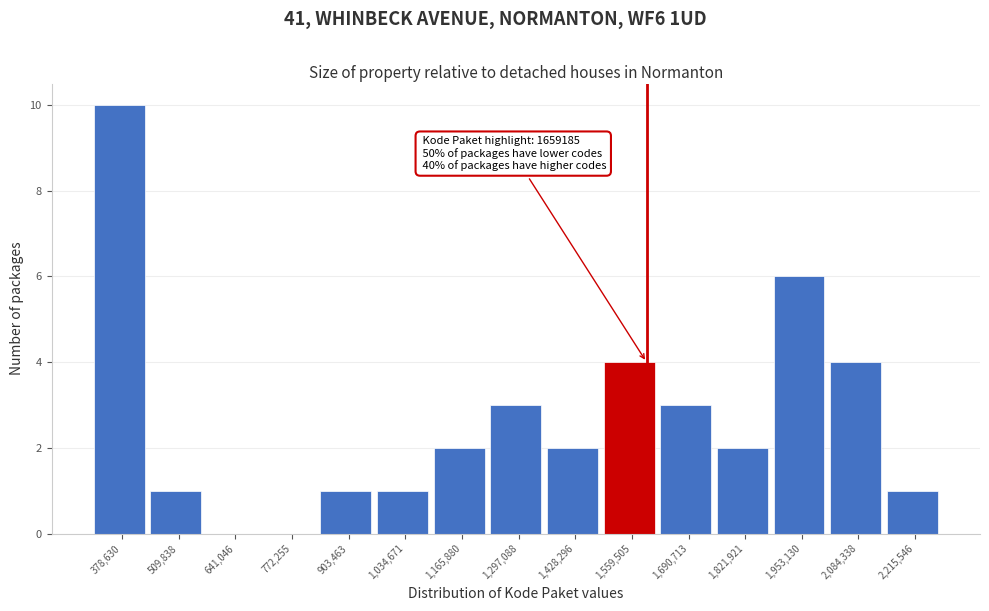

Reading left to right, list all the values displayed in this chart.

378,630=10	509,838=1	641,046=0	772,255=0	903,463=1	1,034,671=1	1,165,880=2	1,297,088=3	1,428,296=2	1,559,505=4	1,690,713=3	1,821,921=2	1,953,130=6	2,084,338=4	2,215,546=1